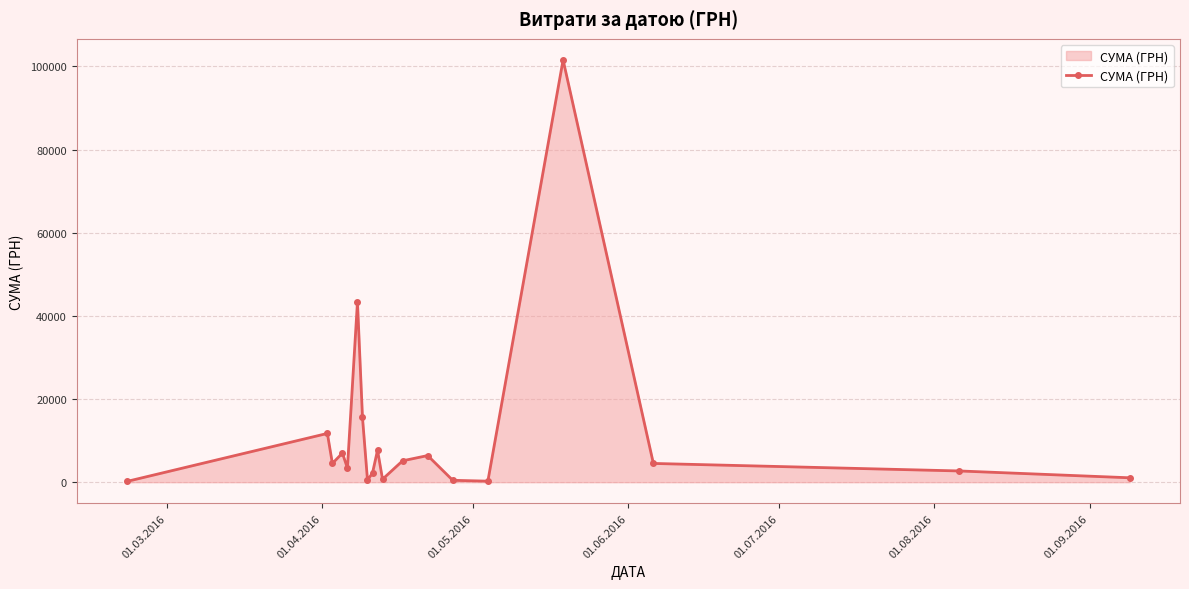

True or false: there are more than 1 points higher than both neighbors.

True